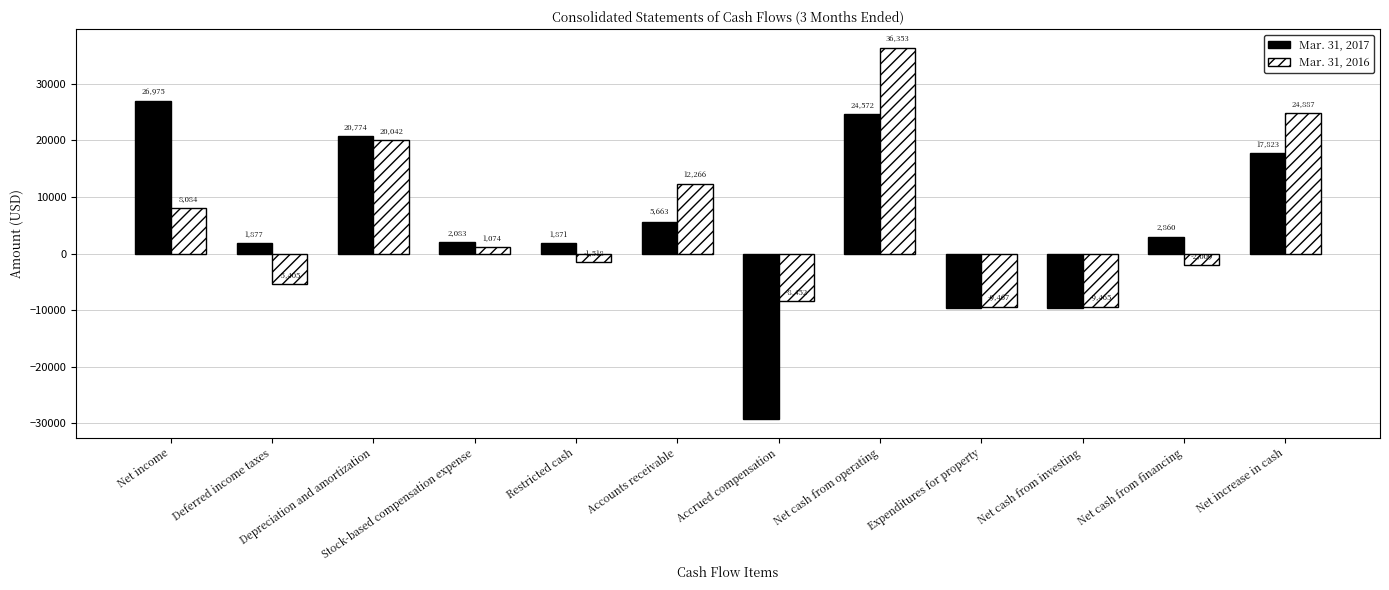

Which series changed the most between Accounts receivable and Net cash from financing?

Mar. 31, 2016